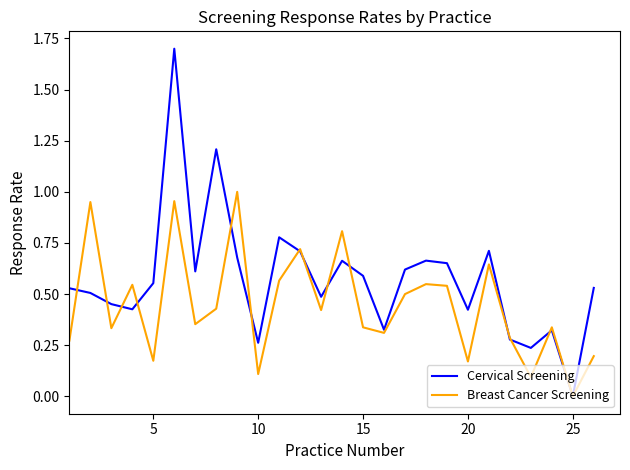

What is the highest value of the Cervical Screening series?

1.7